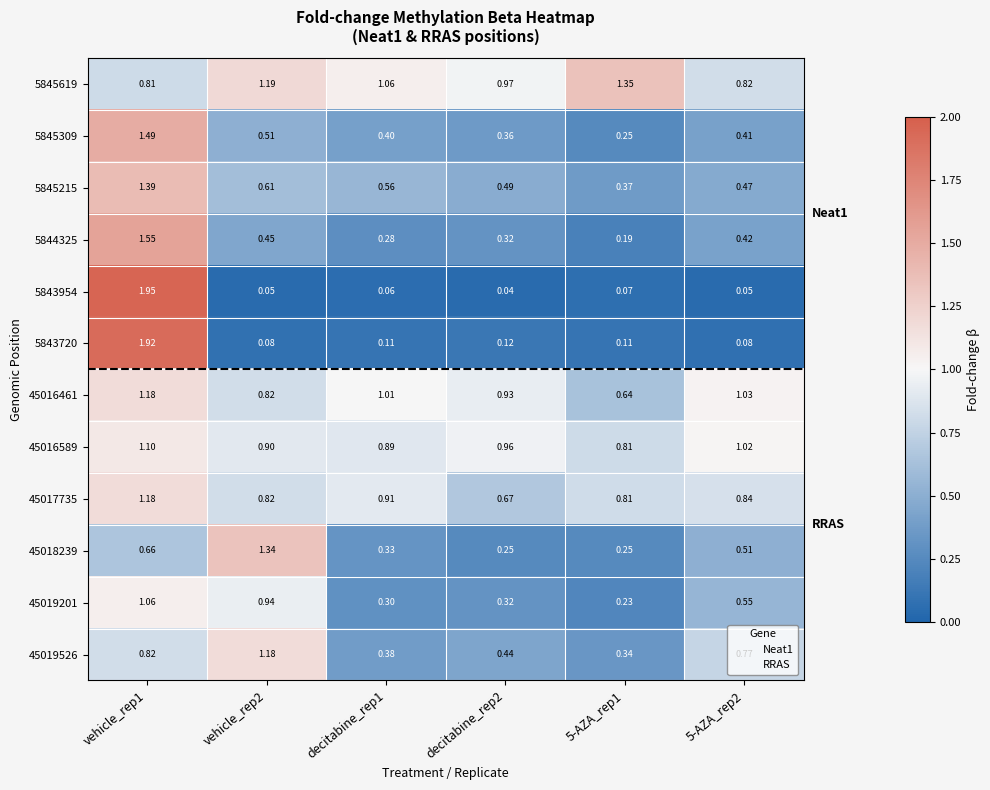

Which series changed the most between vehicle_rep2 and 5-AZA_rep1?

45018239